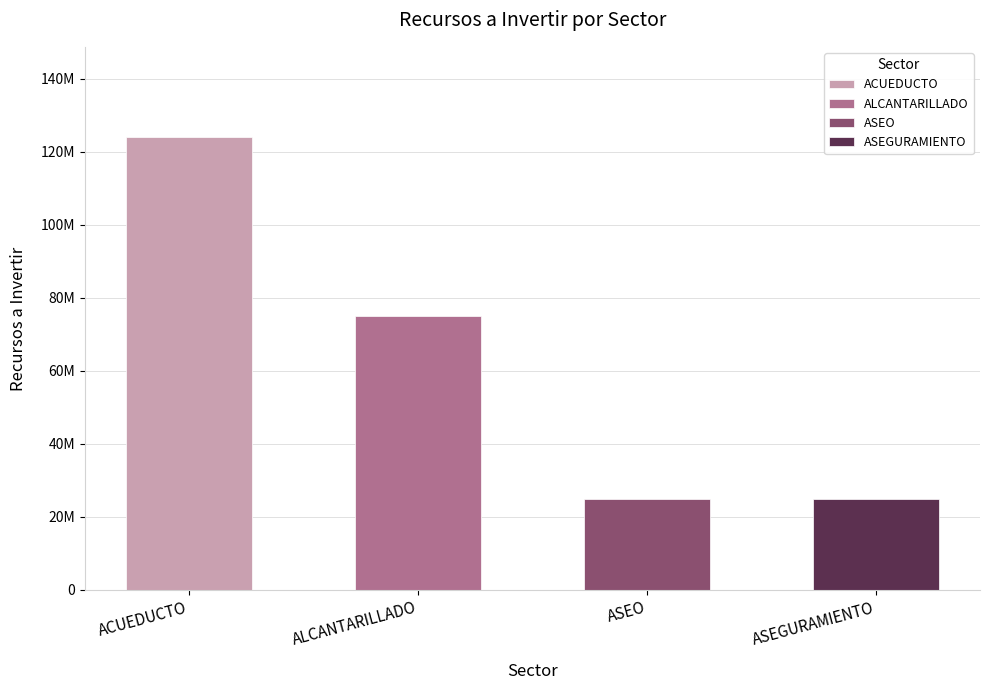

What is the maximum value shown in the chart?

124000000